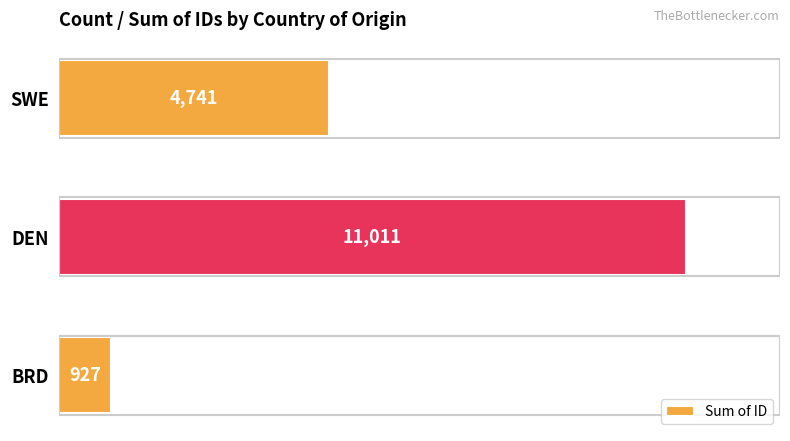

What is the difference between the maximum and minimum values?

10084